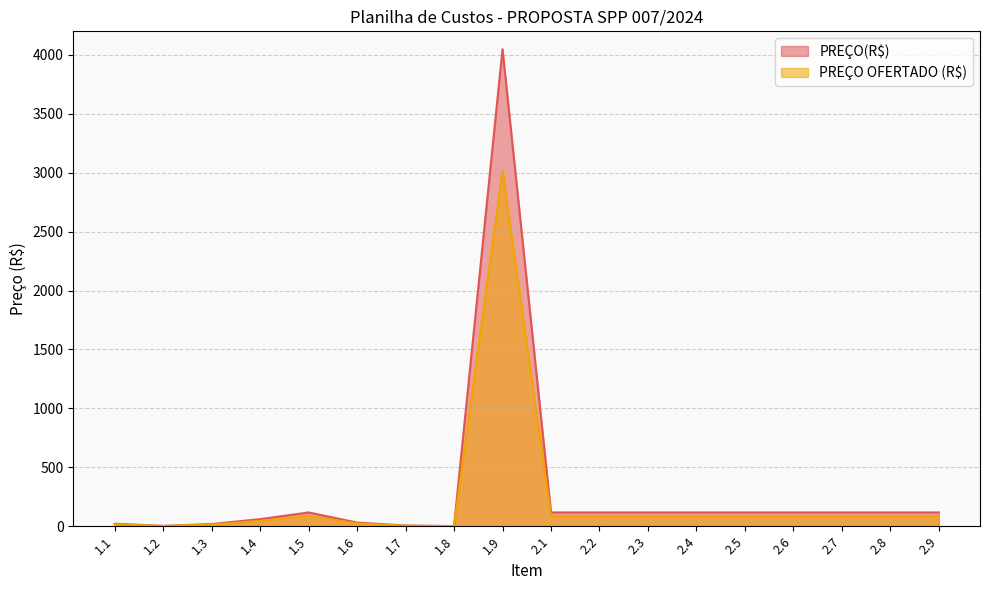

Which category has the lowest value across all series?

1.8